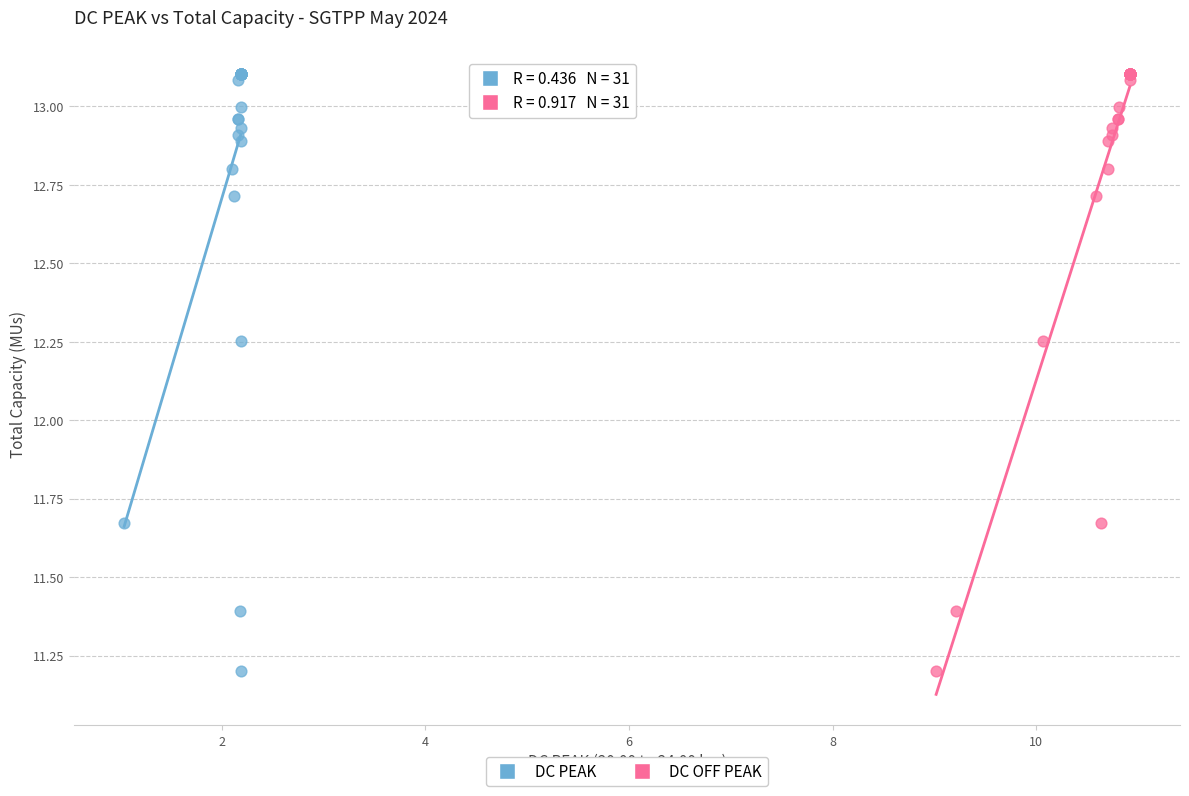

What are all the series names shown in the legend?

DC PEAK, DC OFF PEAK